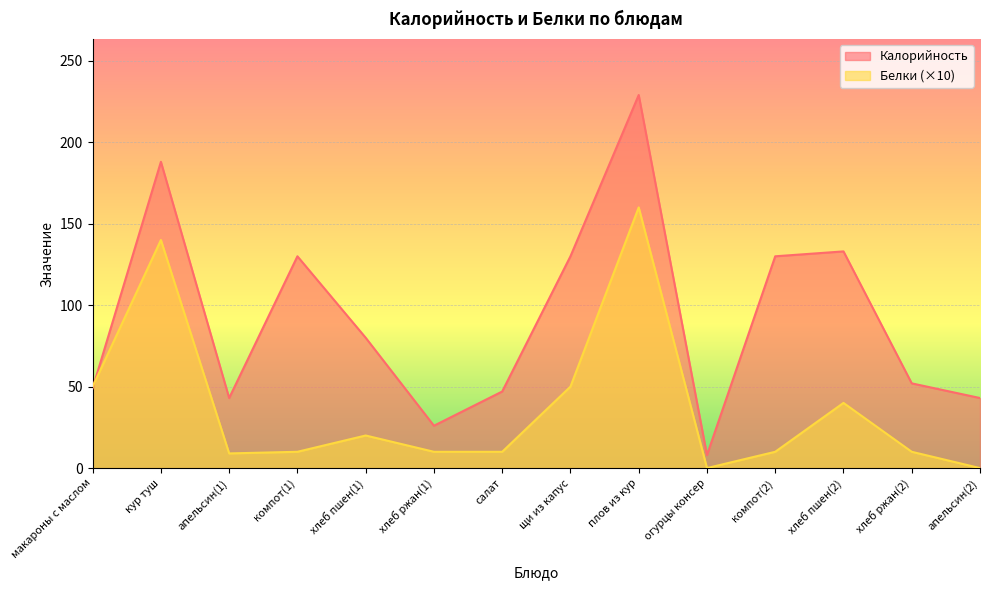

What is the difference between the highest and lowest values at апельсин(2)?

43